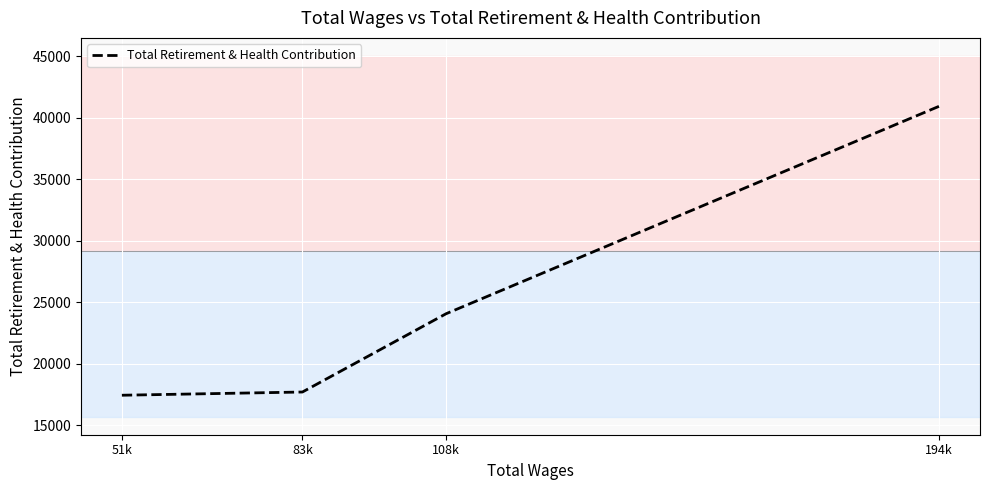

How many lines are shown in the chart?

1